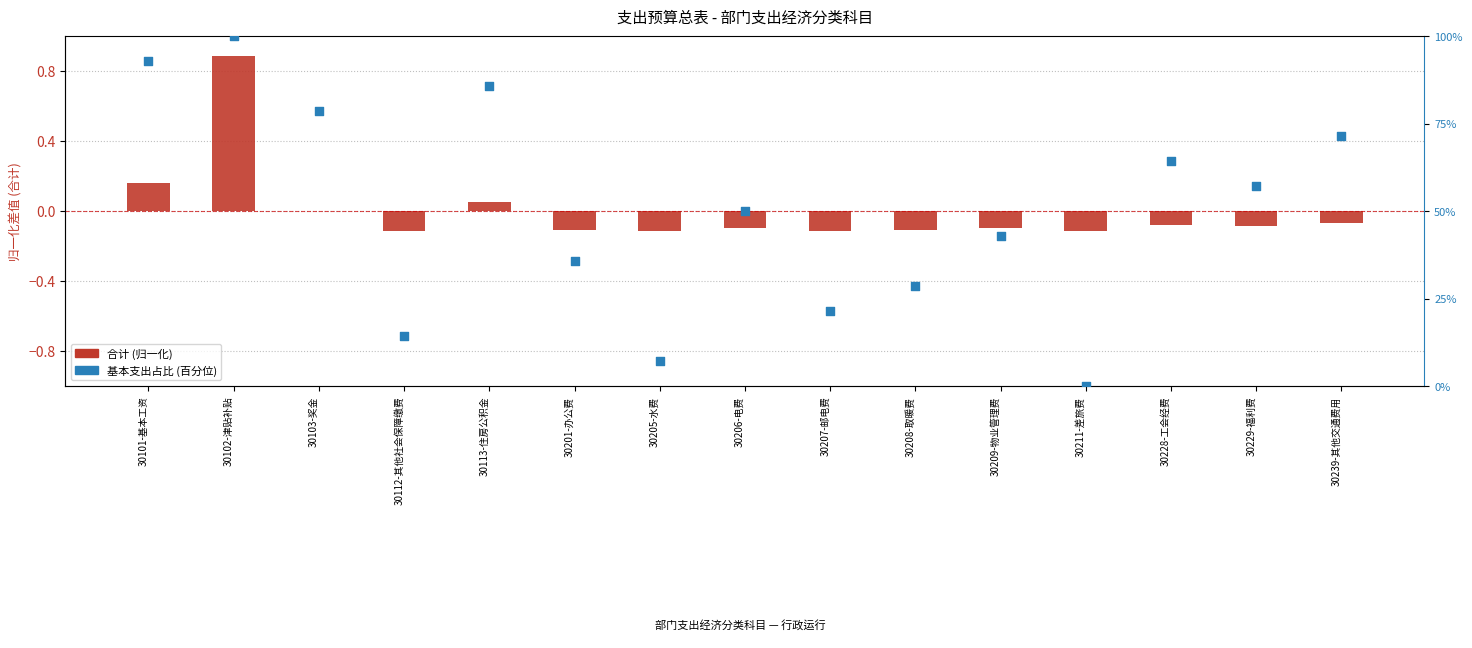

What are all the series names shown in the legend?

合计 (归一化), 基本支出占比 (百分位)